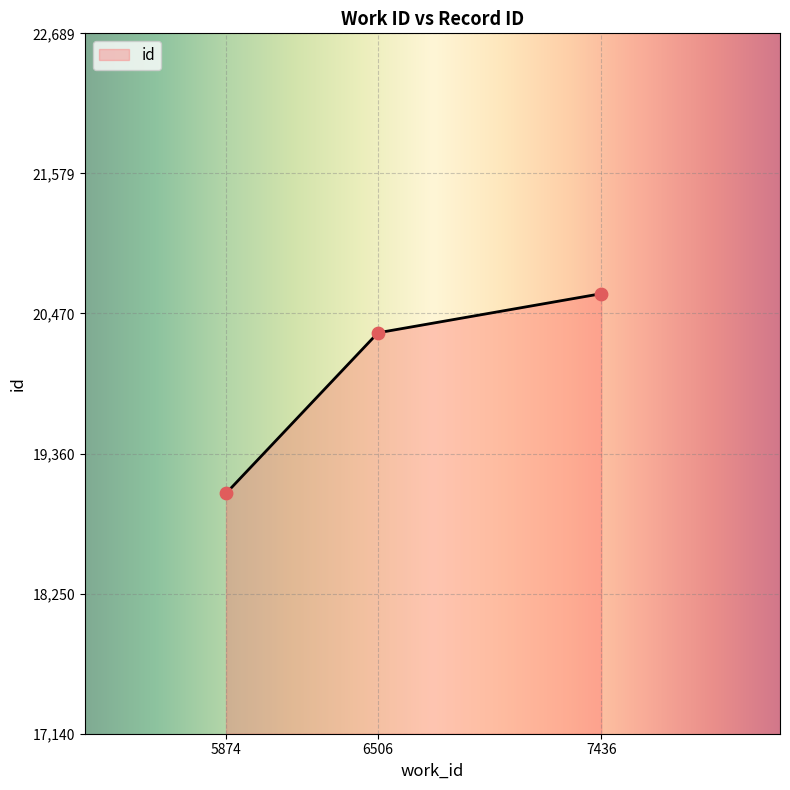

Which has a higher value, 5874 or 6506?

6506